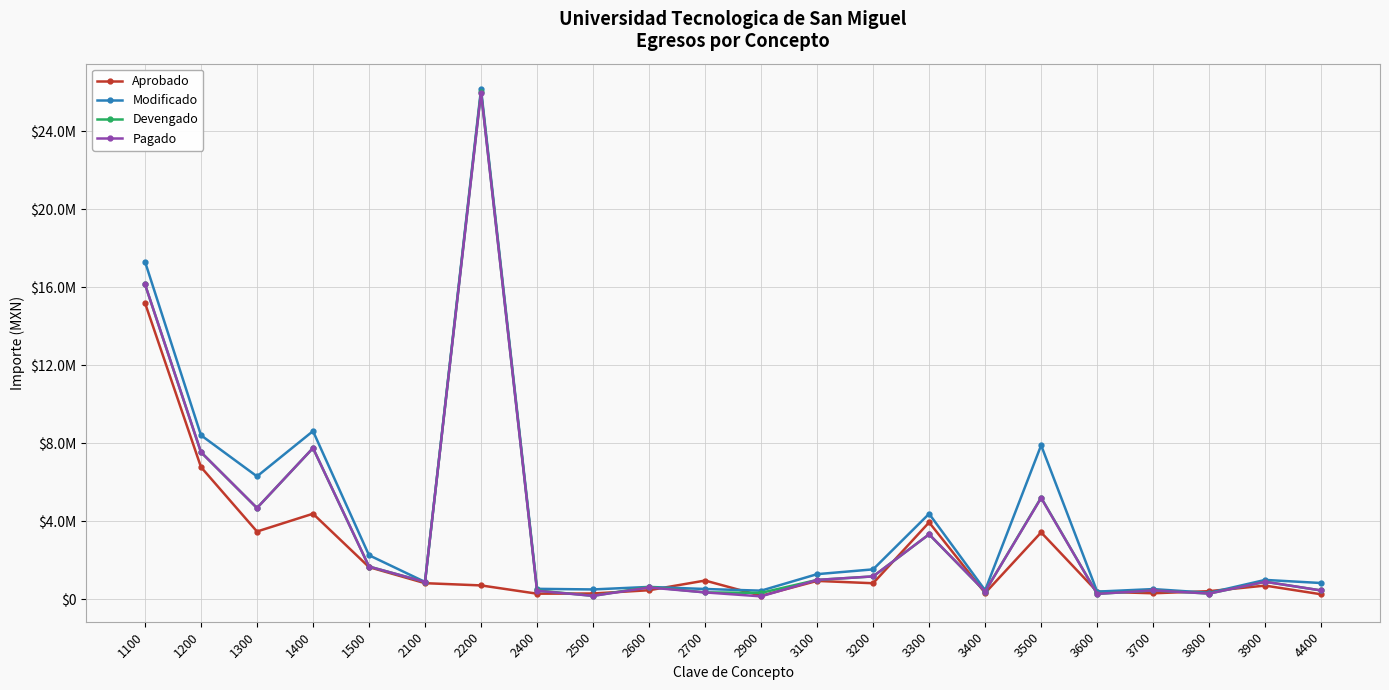

Does the chart have visible grid lines?

Yes